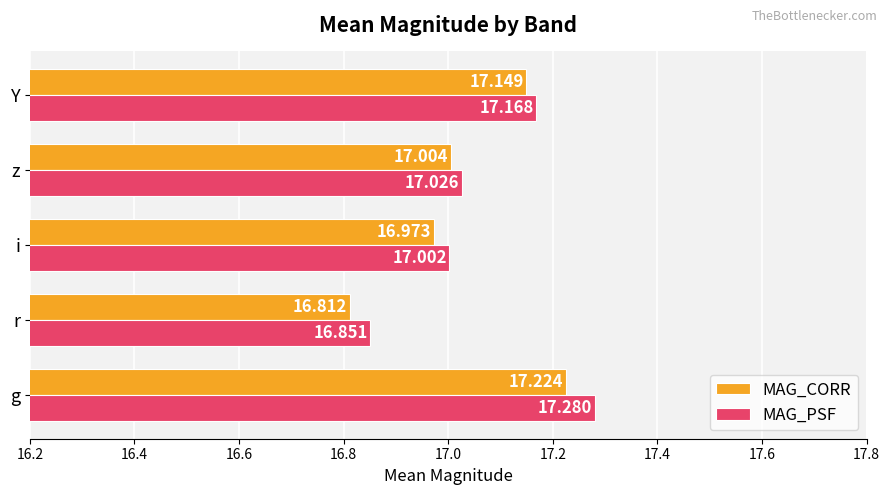

Which series has the largest total across all categories?

MAG_PSF